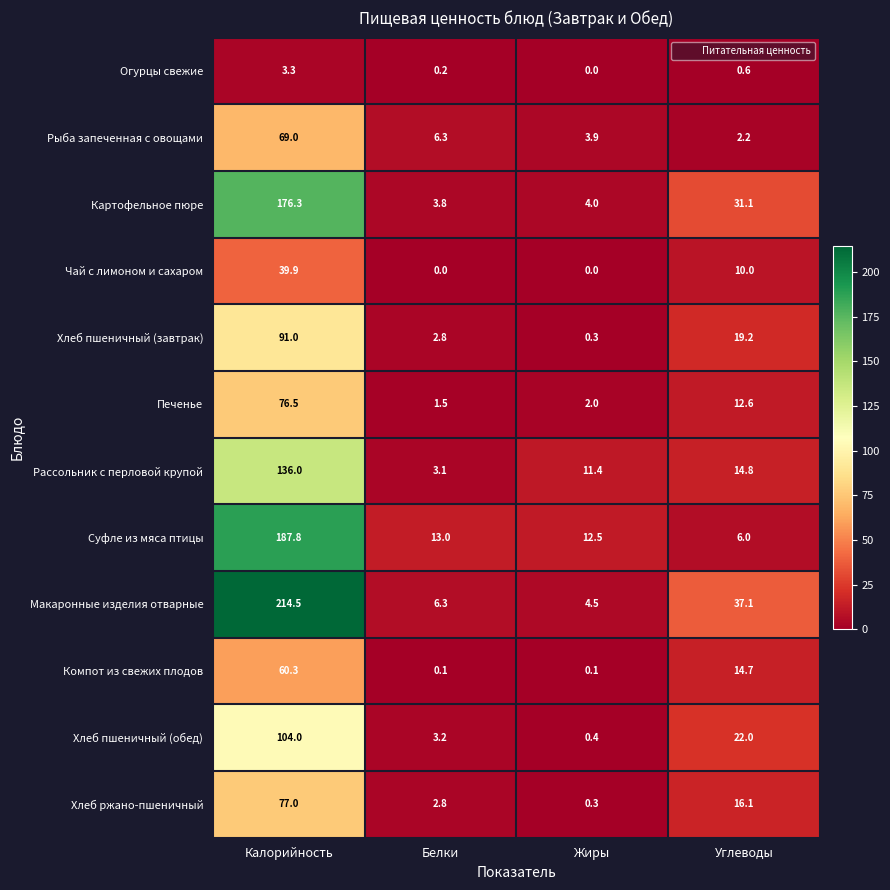

What is the spread (max minus min) of values at Углеводы?

36.5